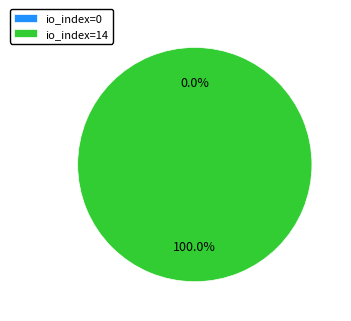

To the nearest percent, what percentage of the pie is io_index=14?

100%